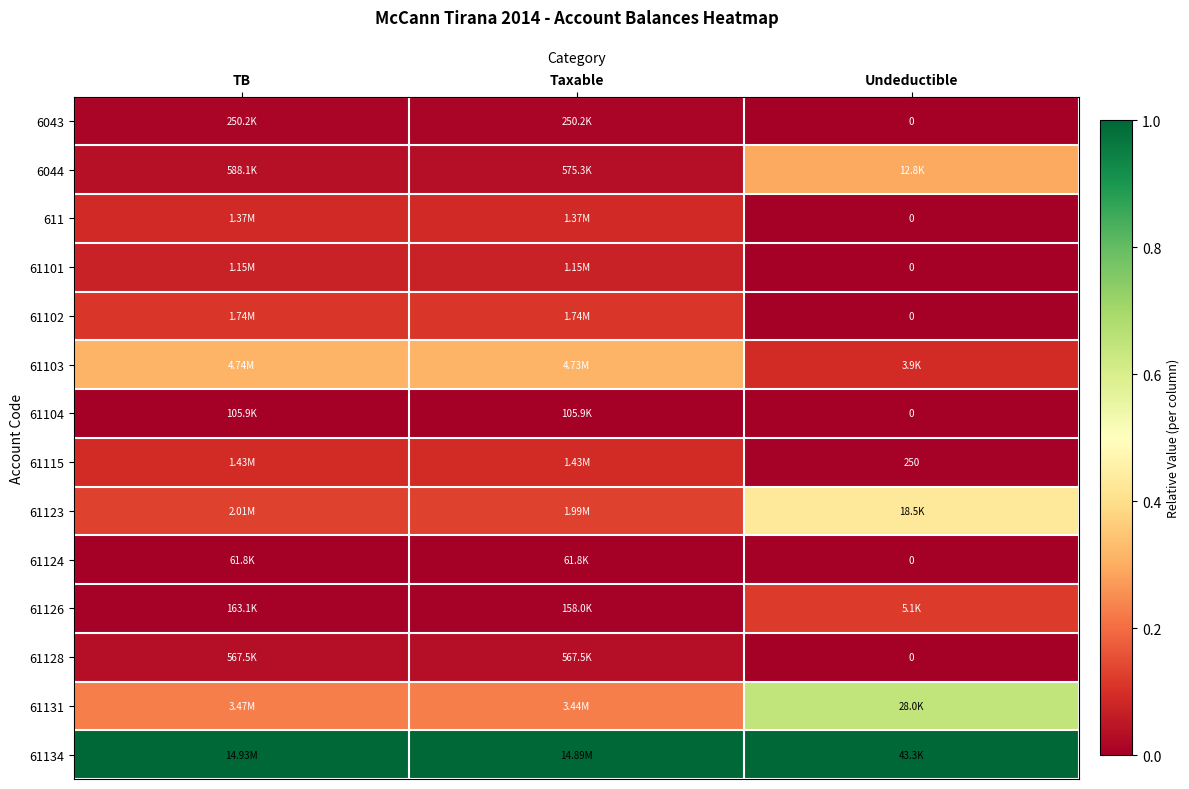

At how many categories does at least one series exceed 0?

3